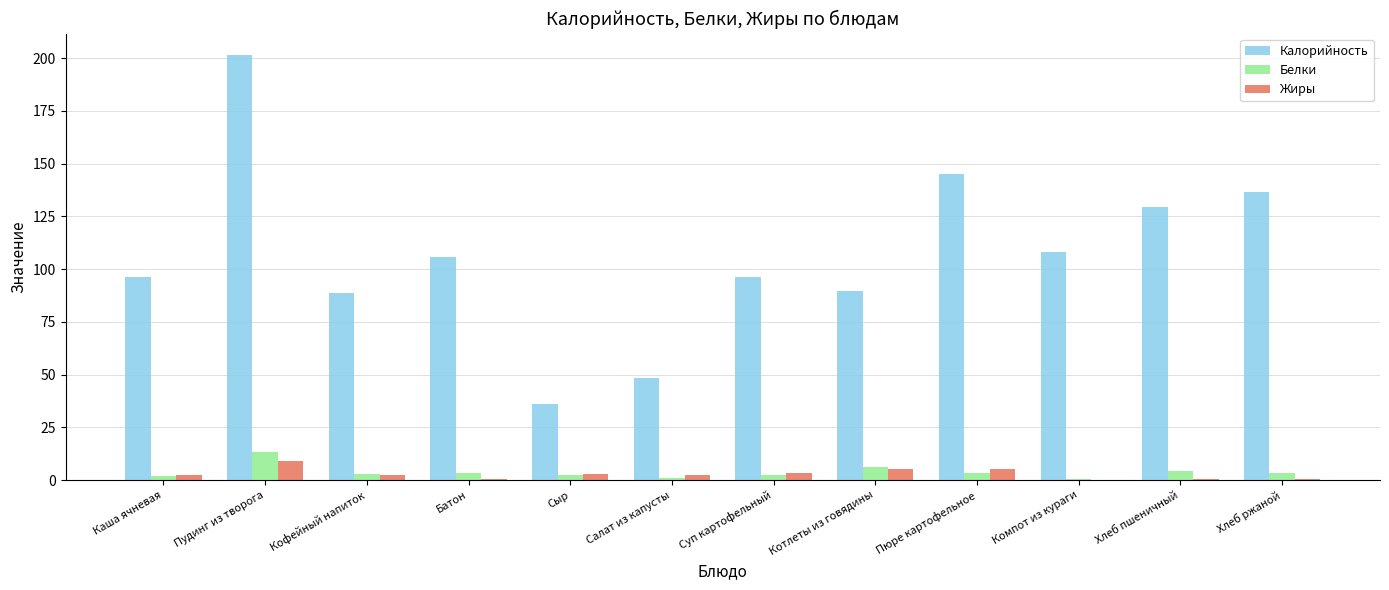

Are the bars grouped side by side (vs. stacked)?

Yes